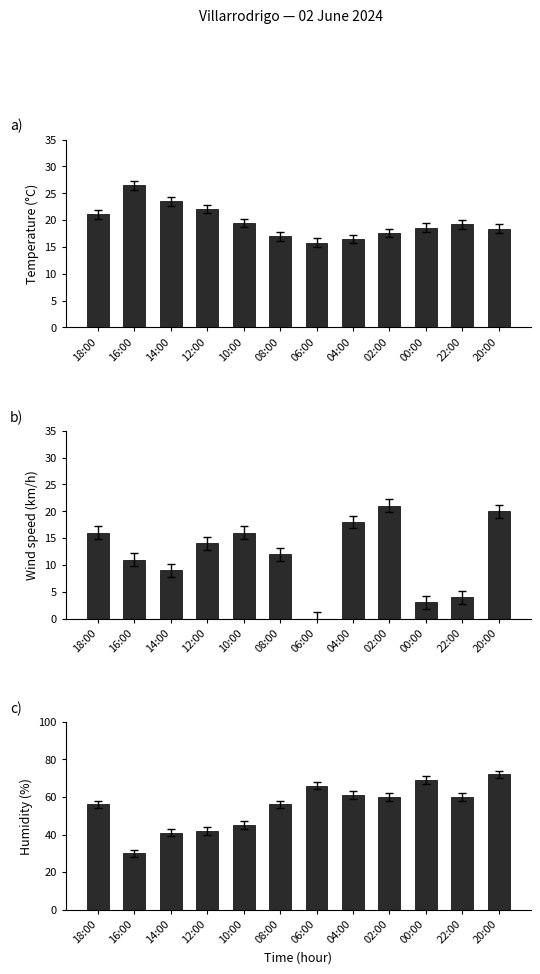

Which label corresponds to the largest value in the chart?

20:00